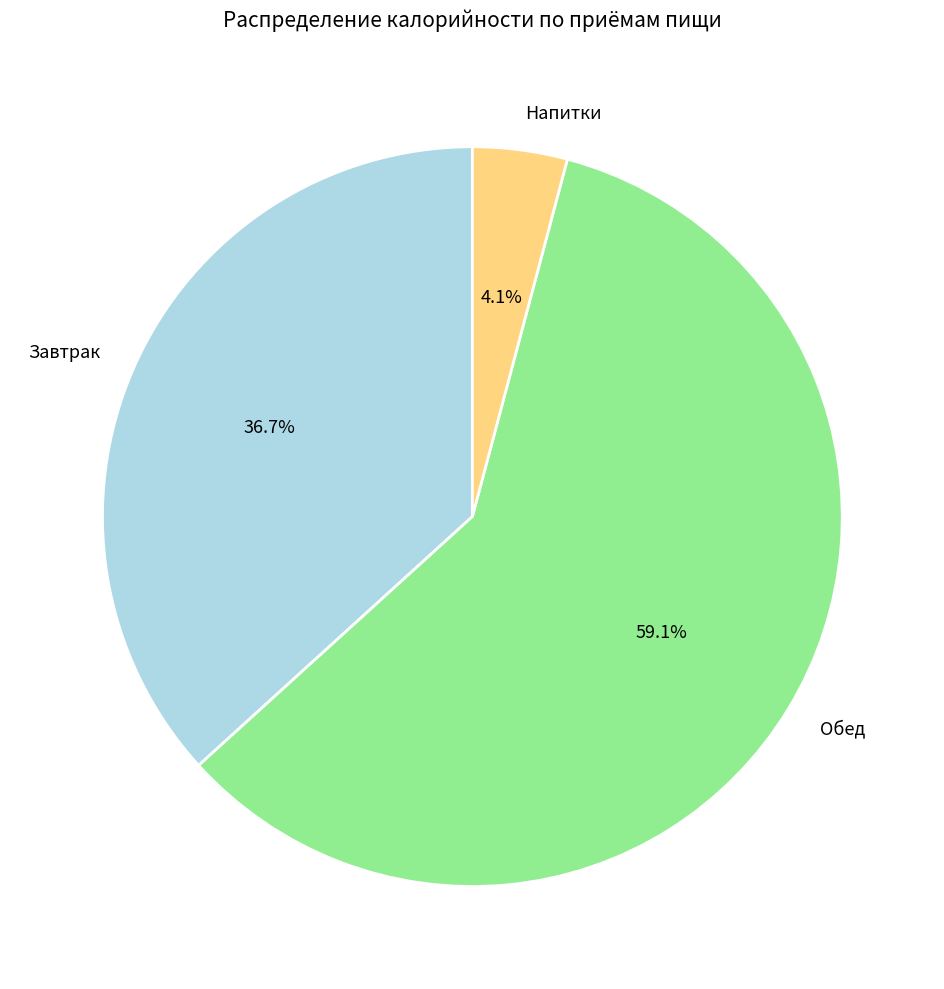

Rank the categories by value from highest to lowest.

Обед, Завтрак, Напитки